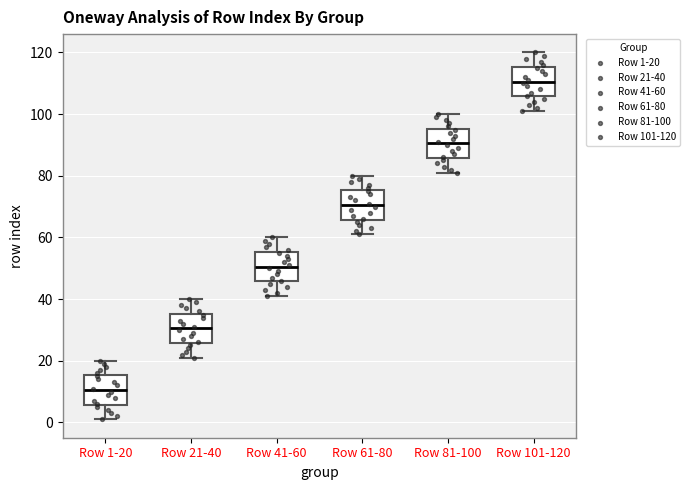

Where does the upper whisker of the box for Row 41-60 end on the y-axis? The values are not printed on the chart, so give them approximately, as read against the axis.

60